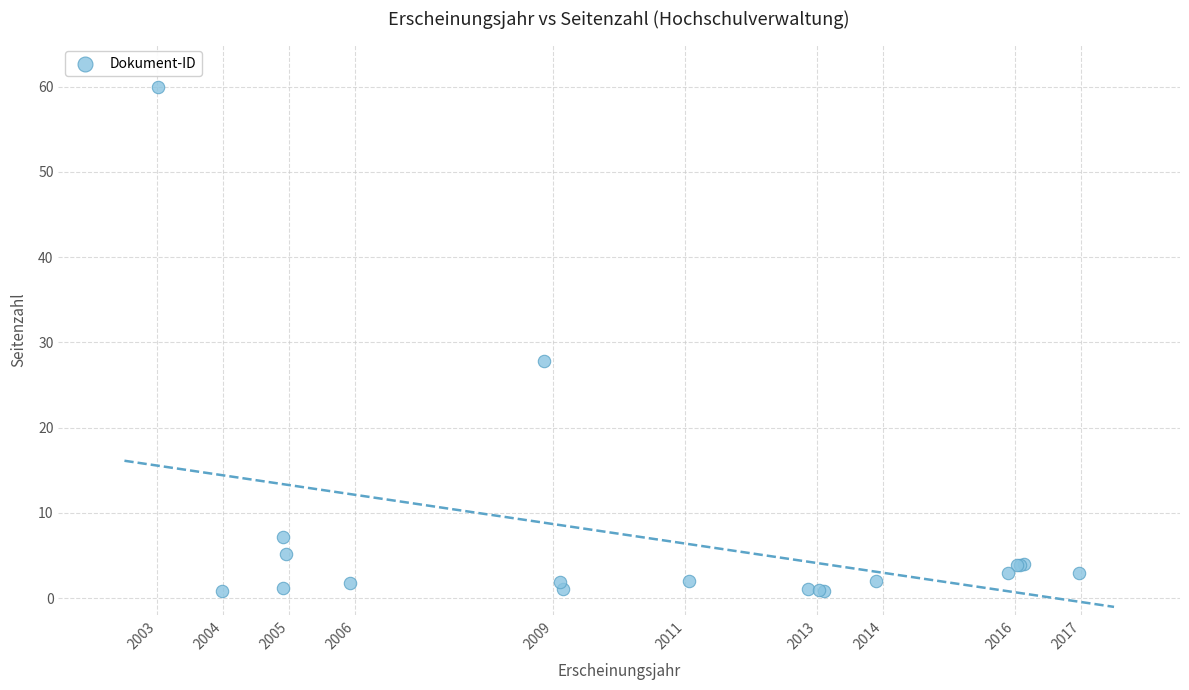

What Y value in the scatter plot is closest to 30?

27.8